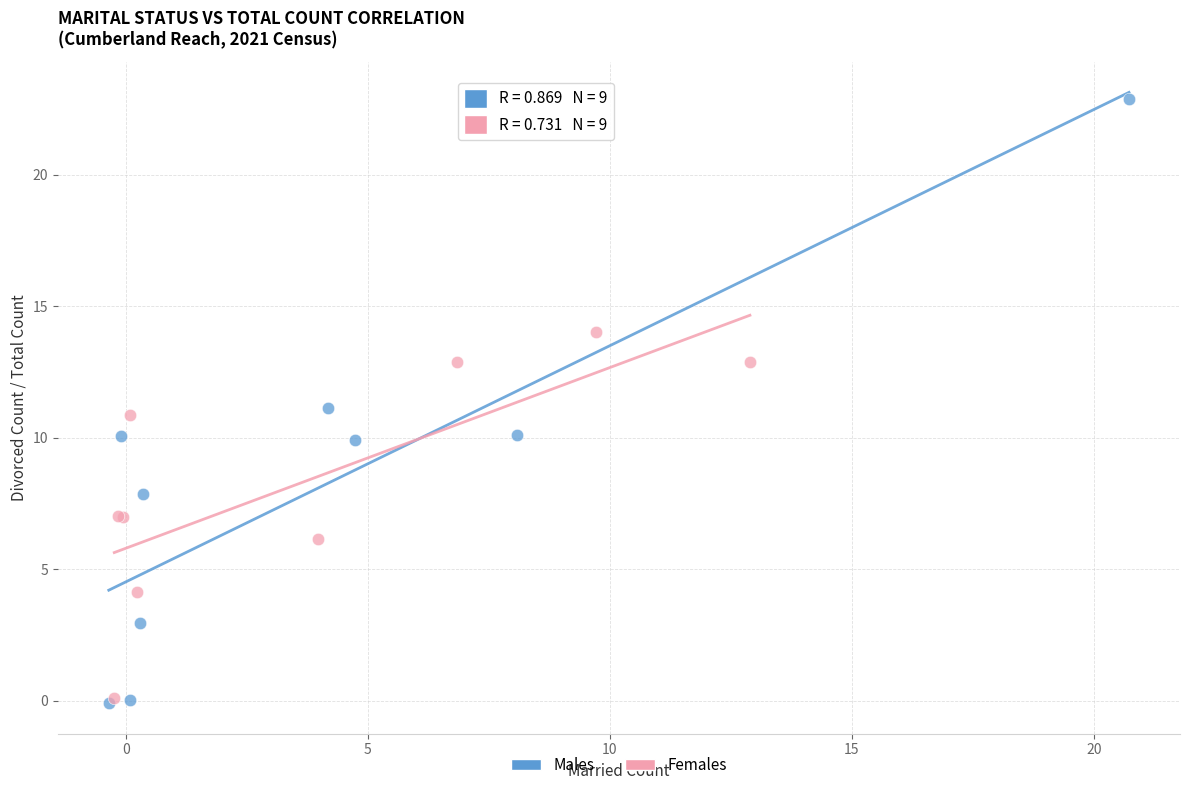

Which series reaches the maximum Y coordinate?

Males